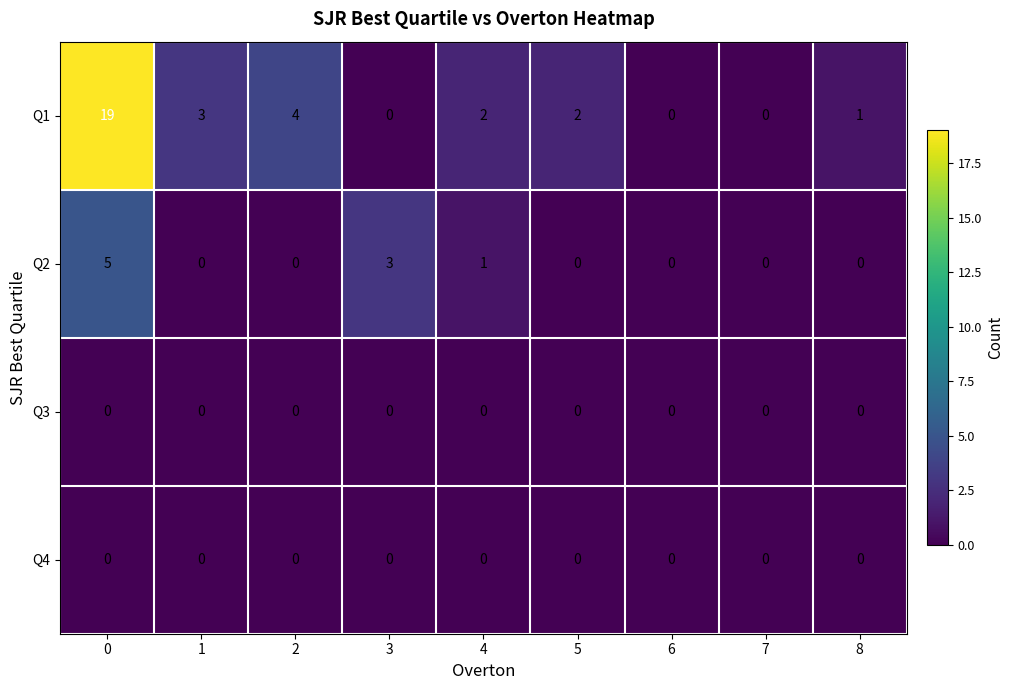

What is the difference between the second highest and minimum values in the Q1 series?

4